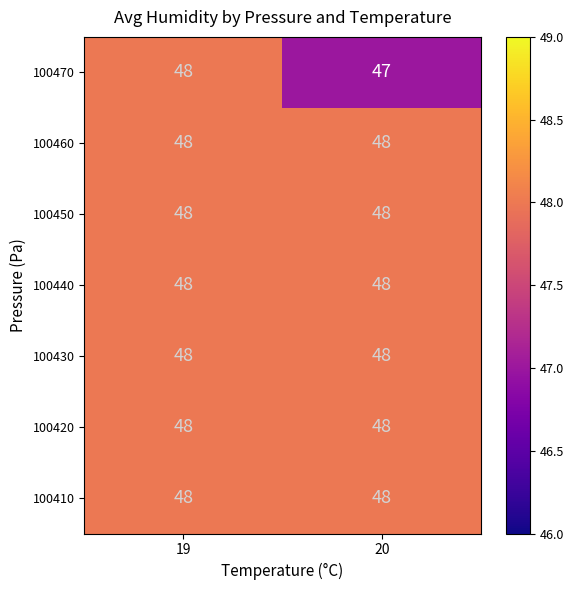

The value of 100450 at 20 is 30. True or false?

False